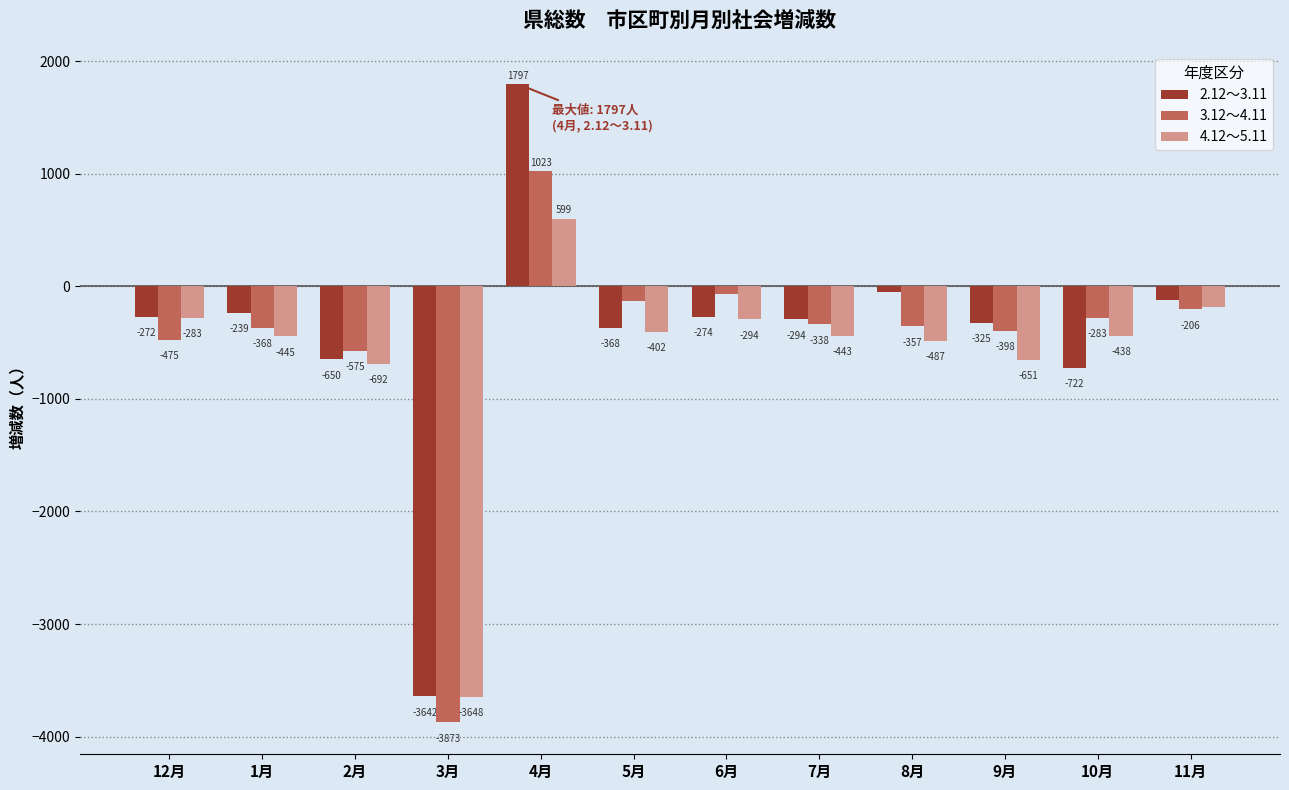

What is the spread (max minus min) of values at 5月?

275